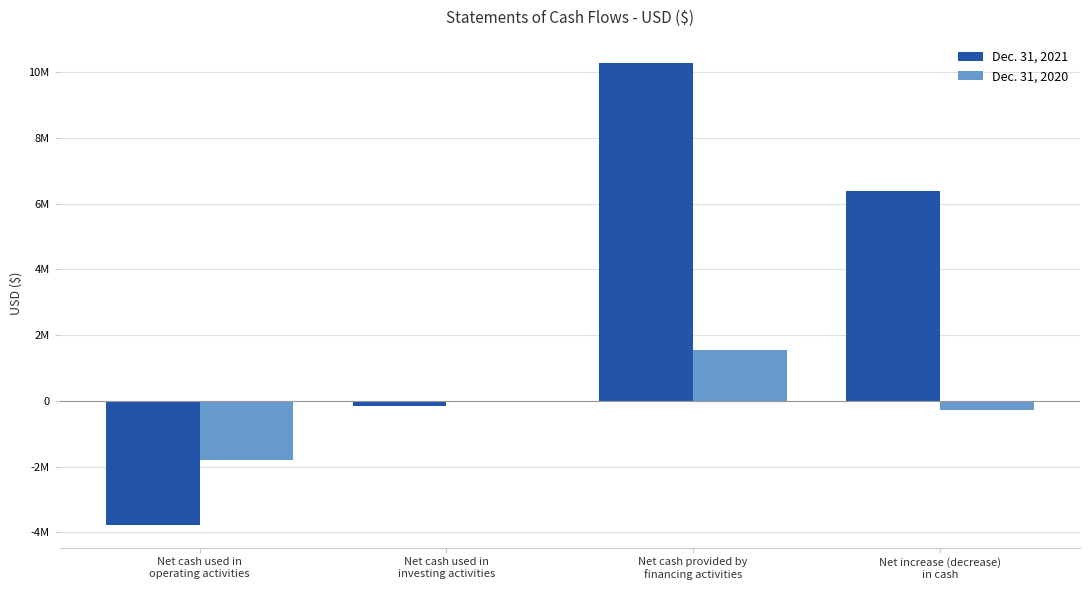

What is the label of the 1st bar from the right?

Net increase (decrease)
in cash